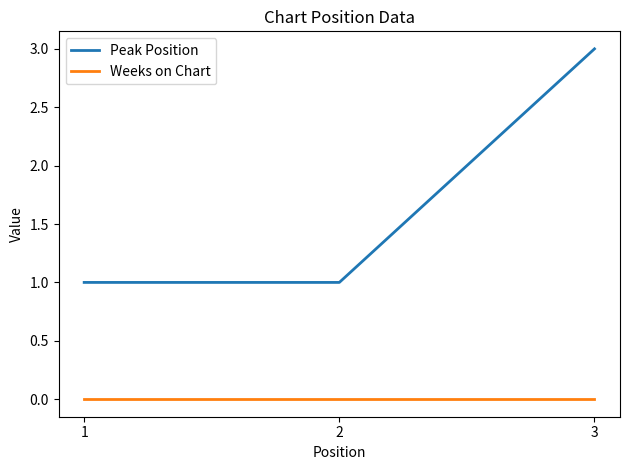

How many lines are shown in the chart?

2